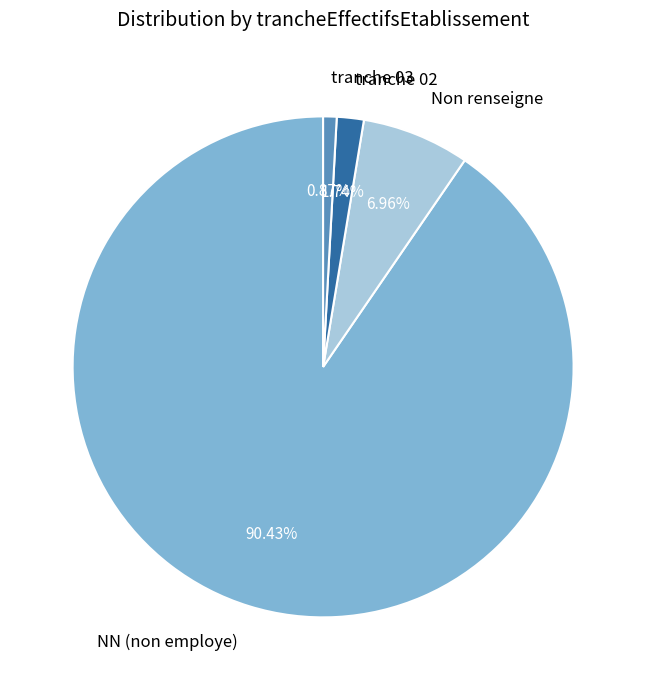

Is the sum of tranche 02 and NN (non employe) greater than half?

Yes